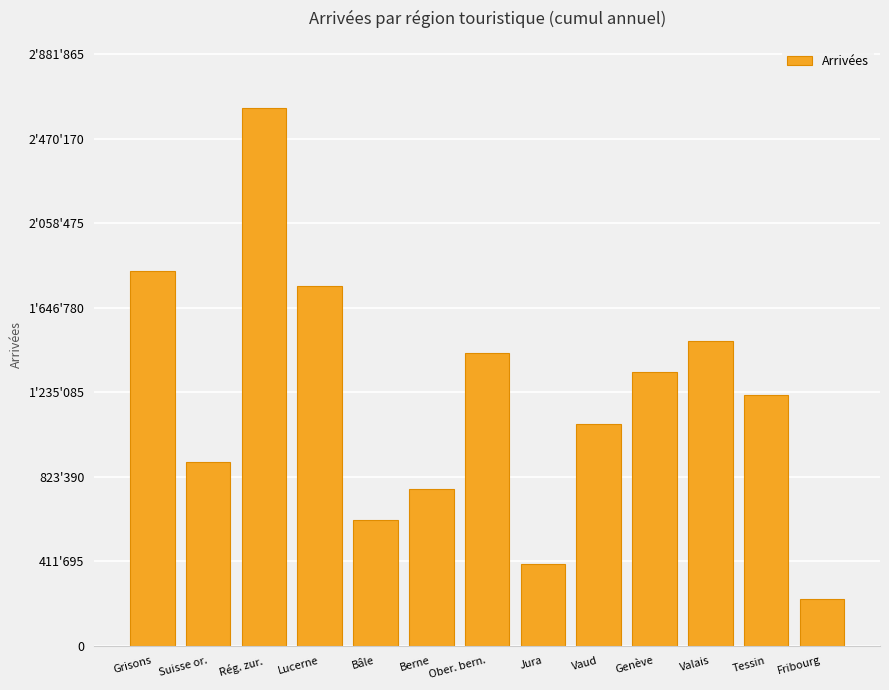

Where is the data nearest to the value 1422824?

Ober. bern.